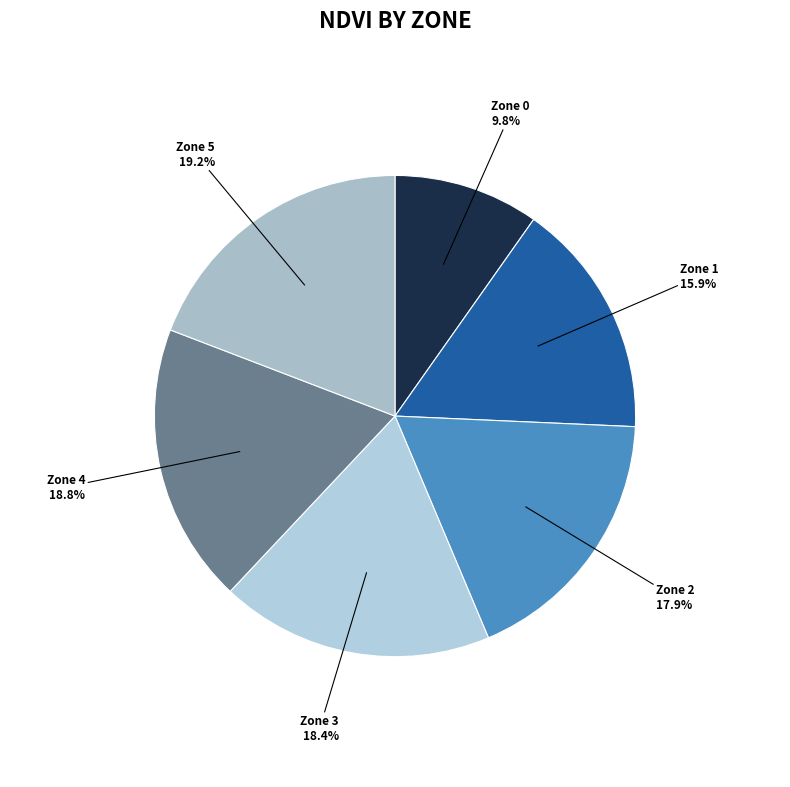

Is it true that Zone 4 is 32% of the pie?

False